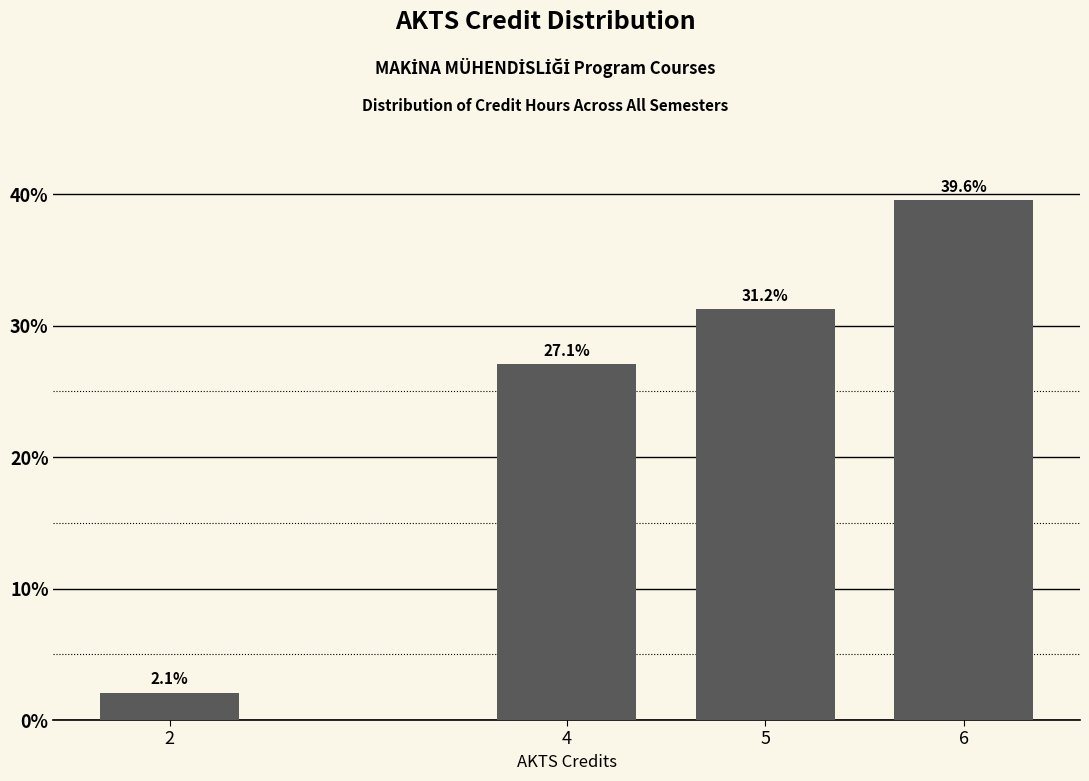

What is the maximum value shown in the chart?

39.6